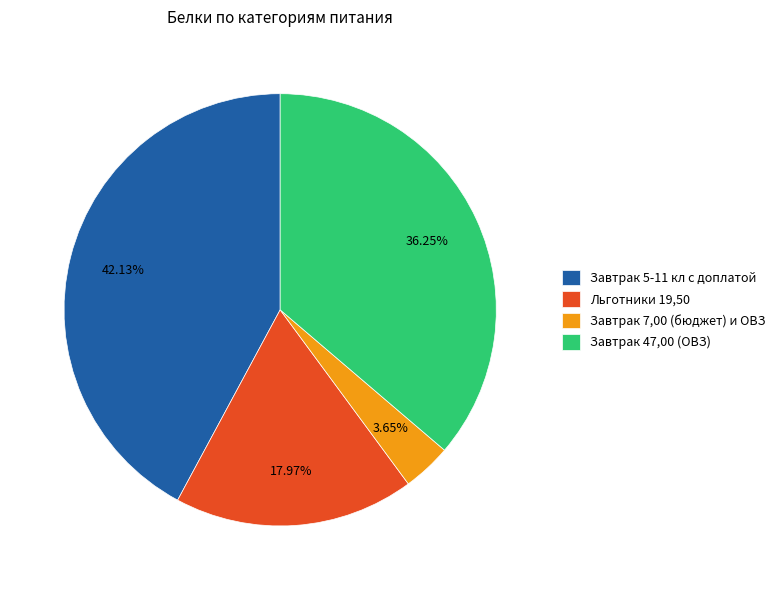

Between Завтрак 5-11 кл с доплатой and Завтрак 47,00 (ОВЗ), which is larger?

Завтрак 5-11 кл с доплатой